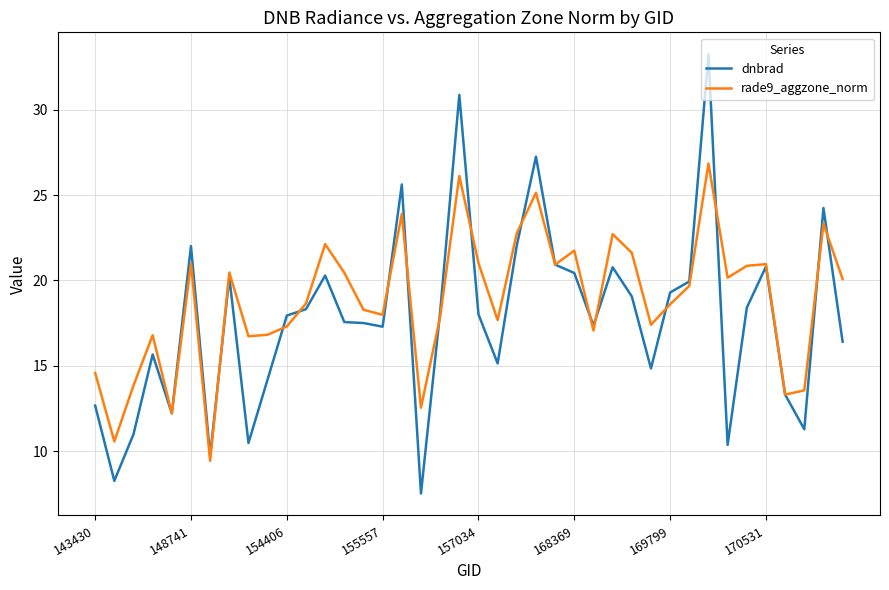

List the series in order of their peak value, highest first.

dnbrad, rade9_aggzone_norm